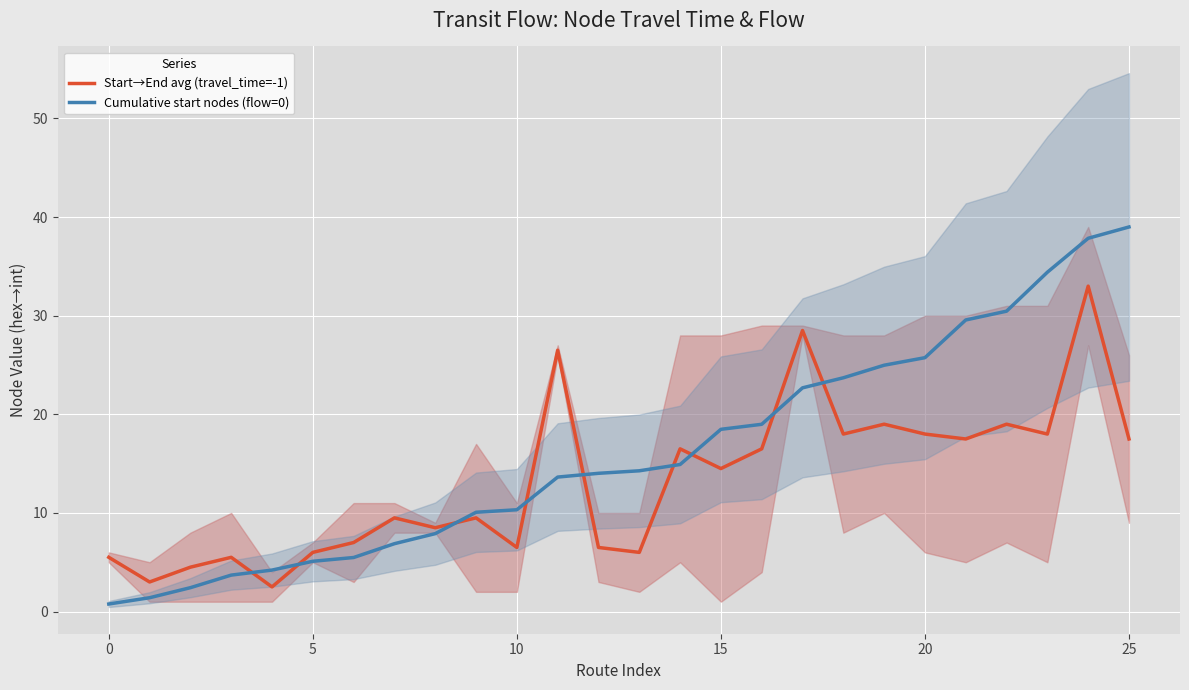

What is the difference between the maximum and minimum values in the Cumulative start nodes (flow=0) series?

38.2